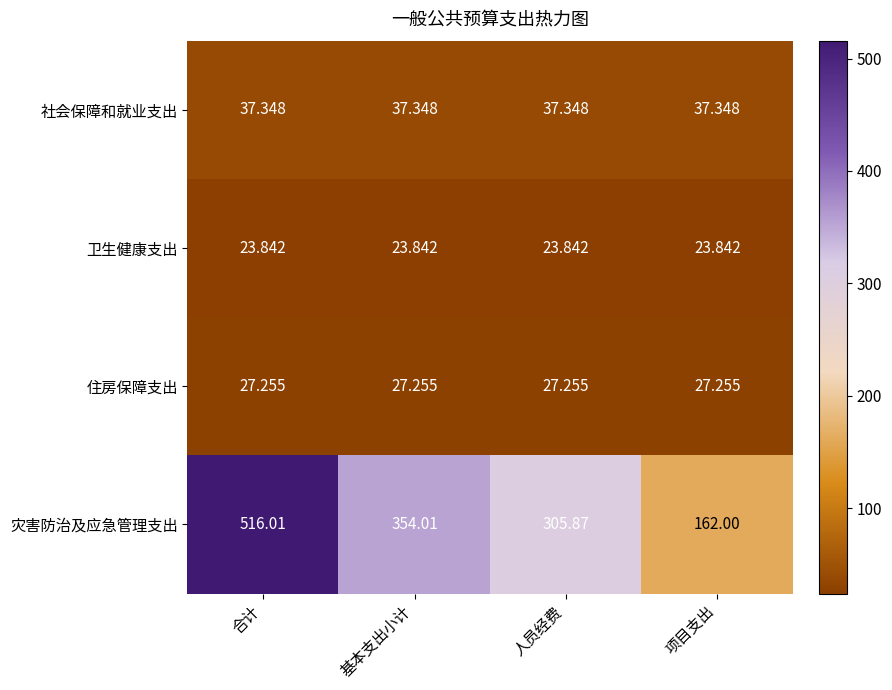

How many data points does each series have?

4